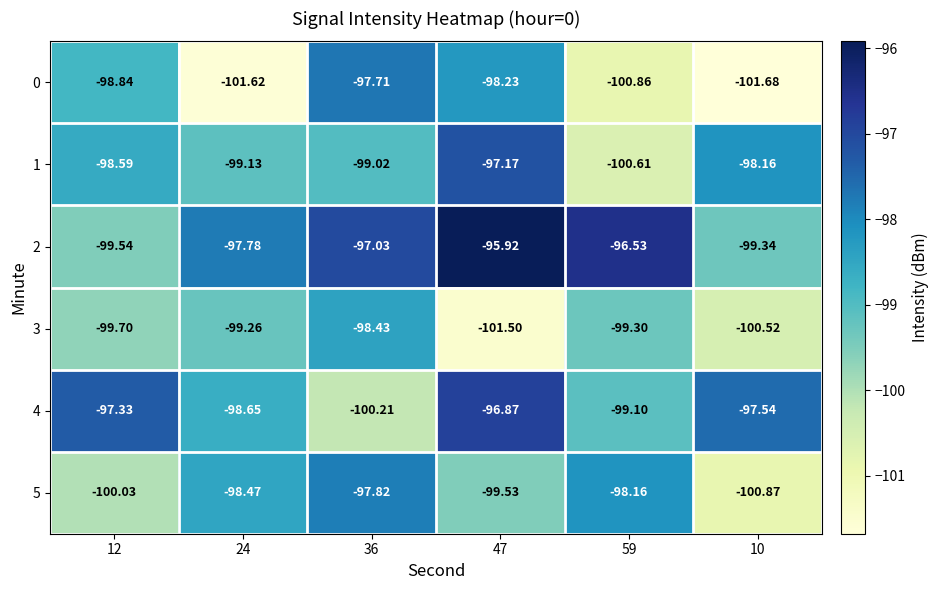

Is the value of 4 at 59 greater than the value of 3 at 10?

Yes